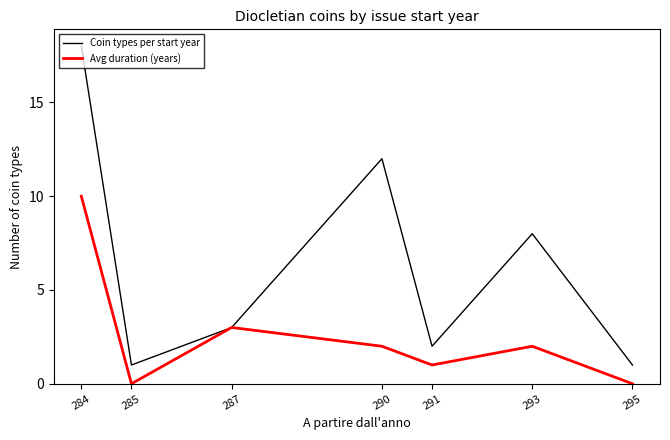

The Avg duration (years) series shows 0 at 295. True or false?

True